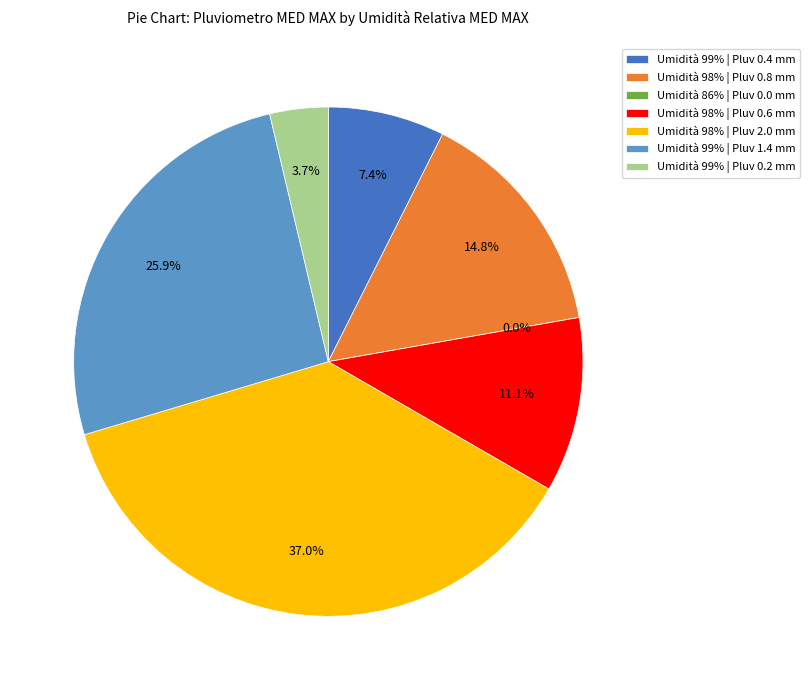

What percentage is the 99 slice, to the nearest percent?

26%